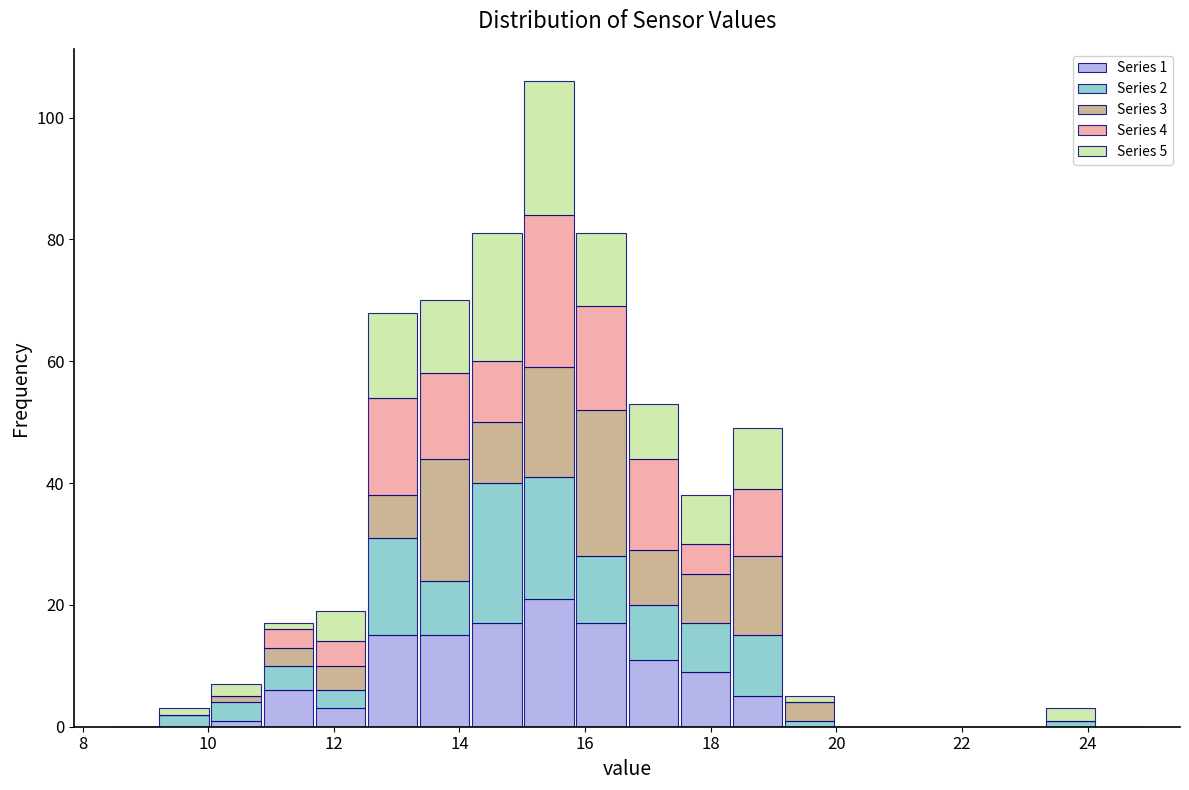

Which range on the x-axis has the tallest stacked bar (by total height)?

15.0 to 15.8